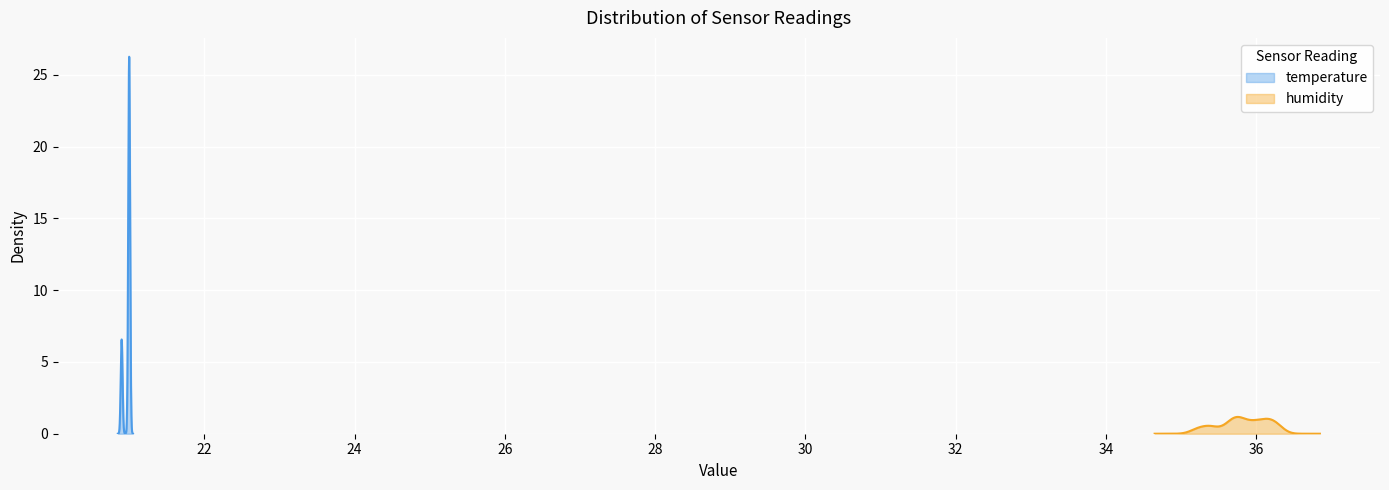

True or false: humidity and temperature intersect in this chart.

False